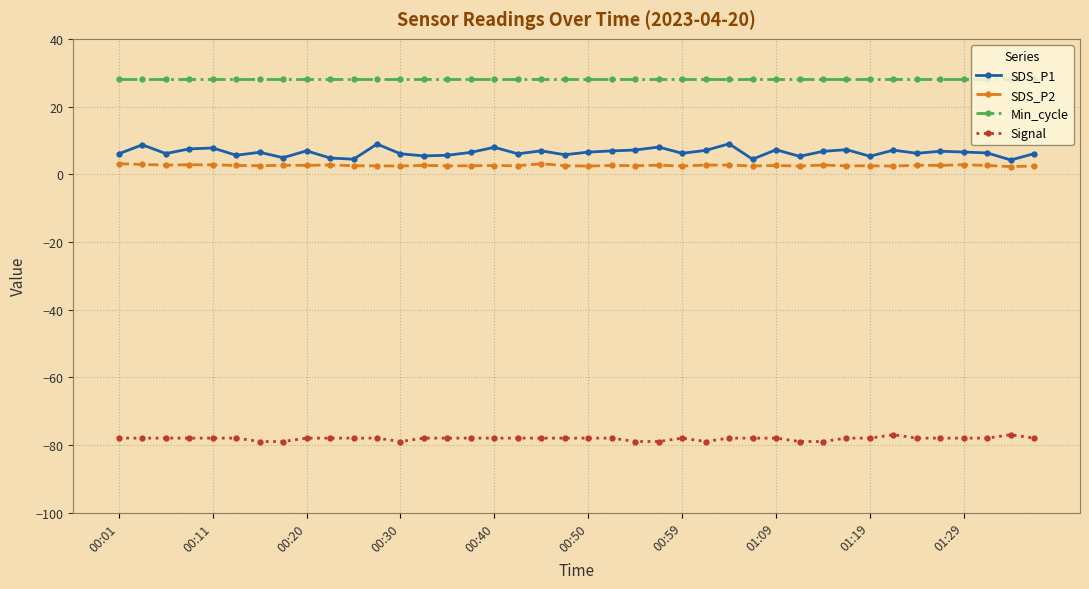

How many categories are shown in the chart?

40